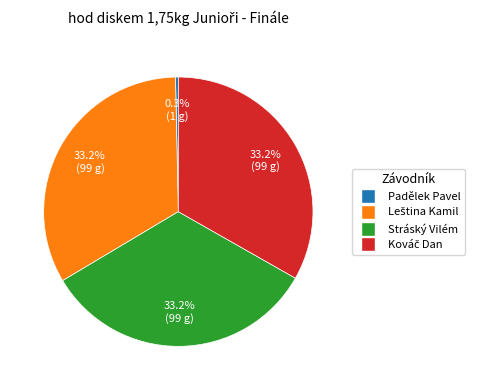

How many slices are in this pie chart?

4